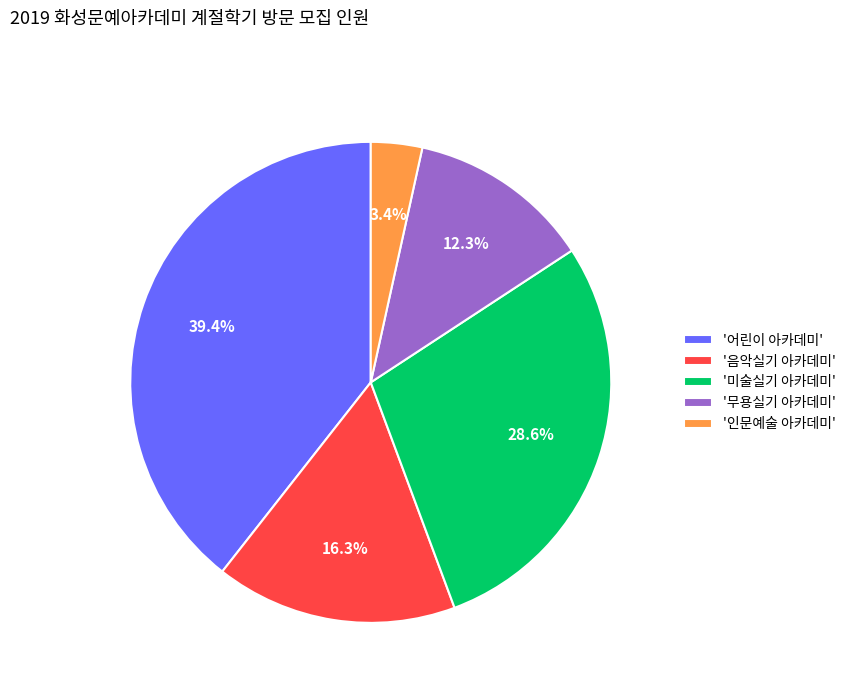

Count the number of slices in the pie.

5